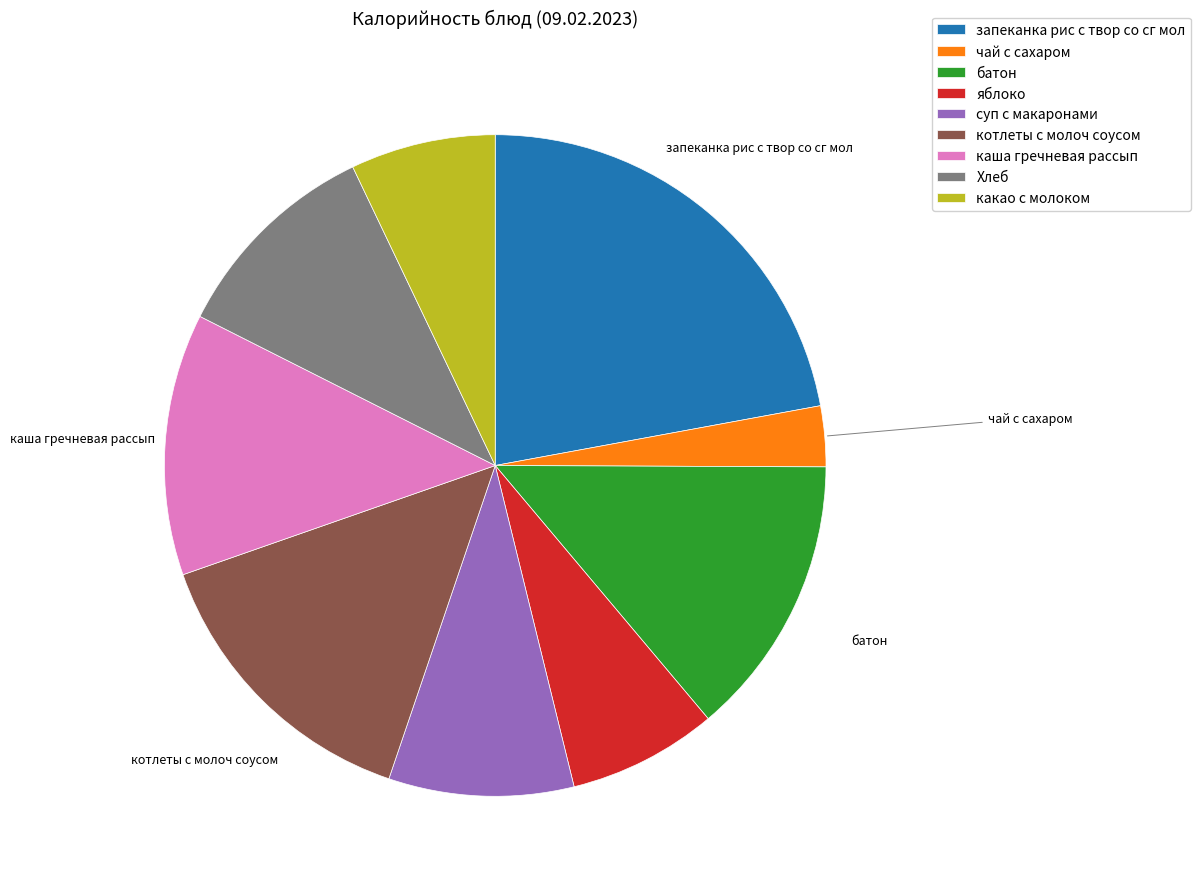

True or false: какао с молоком accounts for 1% of the total.

False